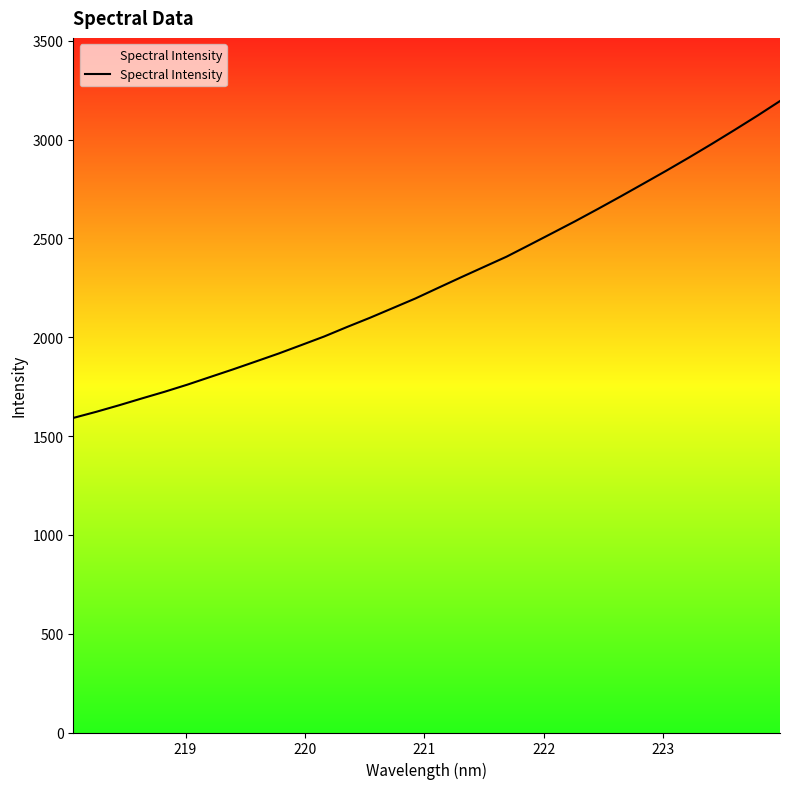

Reading left to right, extract all data points from this chart.

1591.6	1622.4	1655.4	1690.1	1723.9	1760.0	1798.7	1837.2	1877.2	1917.4	1960.4	2003.8	2051.8	2098.1	2147.1	2196.1	2249.8	2303.1	2355.4	2407.7	2466.8	2526.4	2586.4	2648.6	2712.1	2776.8	2841.9	2908.9	2977.6	3048.2	3120.2	3194.9